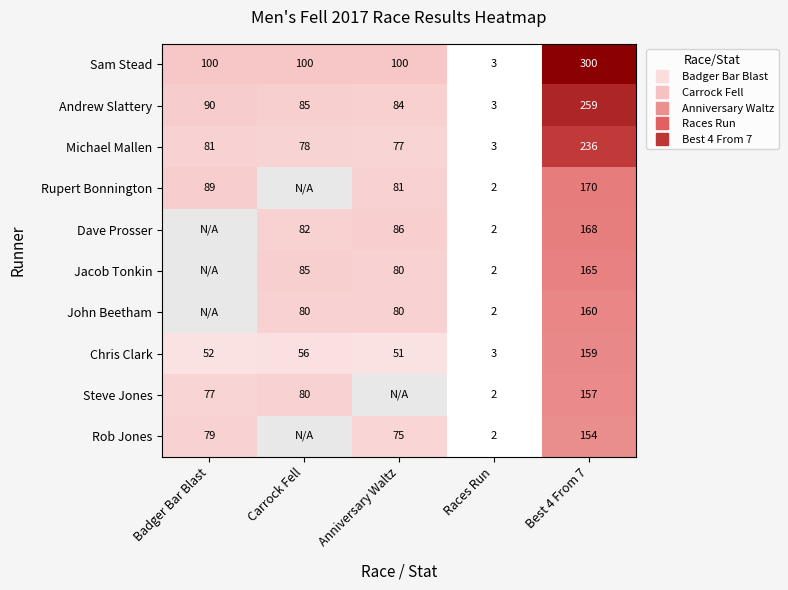

Is it true that Andrew Slattery equals 55.5 at Carrock Fell?

False